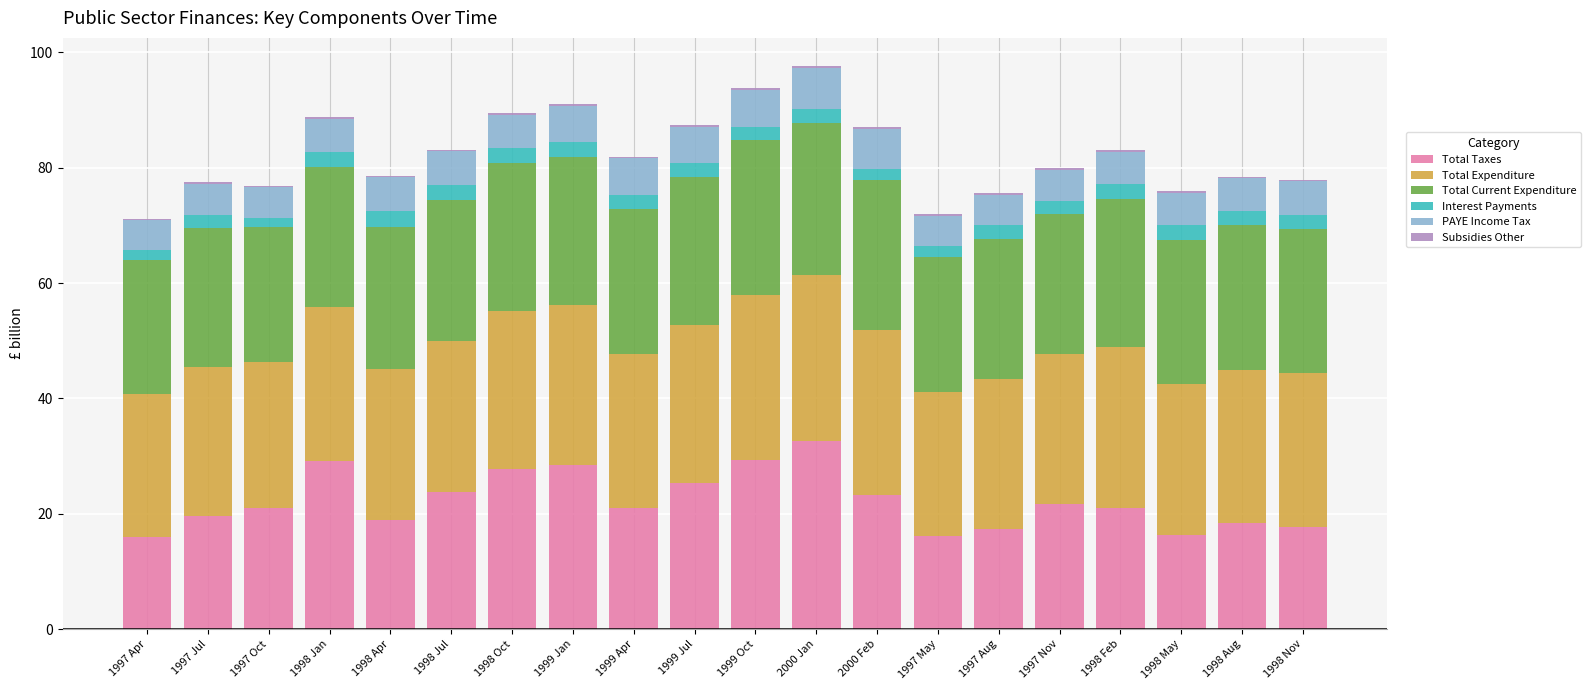

What is the highest value of the Total Taxes series?

32.5